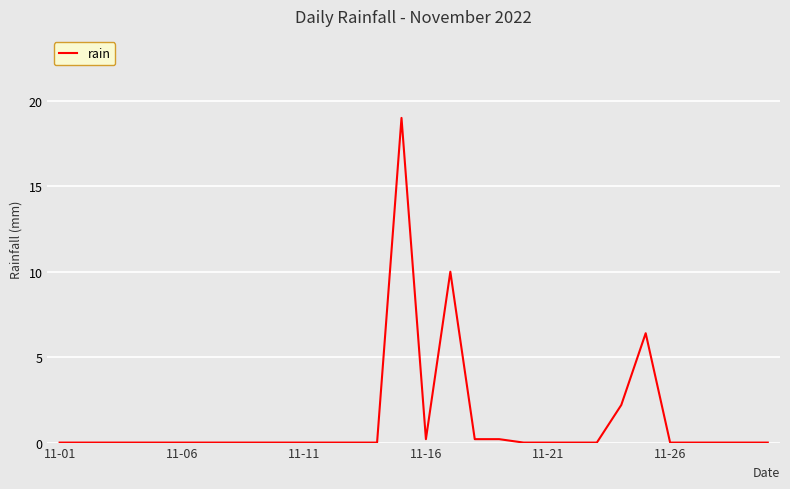

Reading left to right, list all the values displayed in this chart.

0.0	0.0	0.0	0.0	0.0	0.0	0.0	0.0	0.0	0.0	0.0	0.0	0.0	0.0	19.0	0.2	10.0	0.2	0.2	0.0	0.0	0.0	0.0	2.2	6.4	0.0	0.0	0.0	0.0	0.0